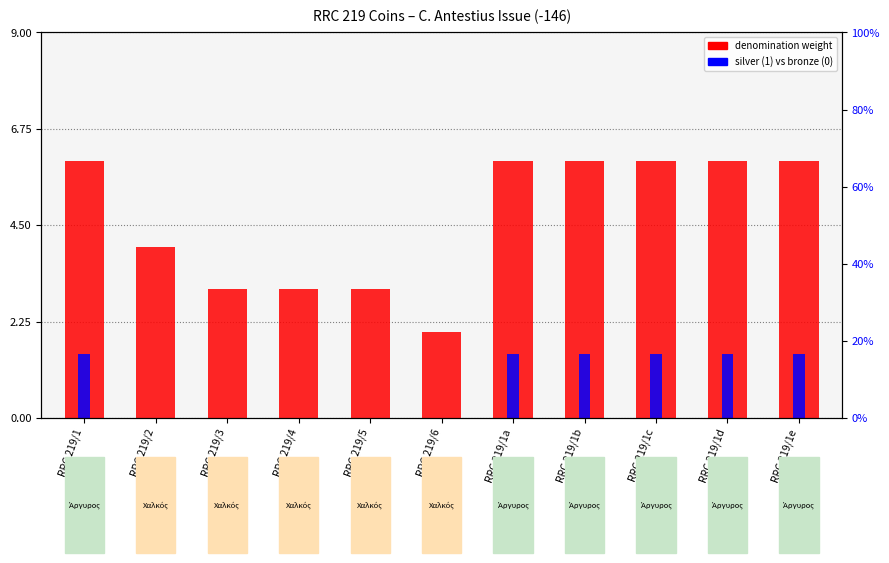

Reading left to right, extract all data points from this chart.

denomination weight: RRC 219/1=6.0	RRC 219/2=4.0	RRC 219/3=3.0	RRC 219/4=3.0	RRC 219/5=3.0	RRC 219/6=2.0	RRC 219/1a=6.0	RRC 219/1b=6.0	RRC 219/1c=6.0	RRC 219/1d=6.0	RRC 219/1e=6.0
silver (1) vs bronze (0): RRC 219/1=1.5	RRC 219/2=0.0	RRC 219/3=0.0	RRC 219/4=0.0	RRC 219/5=0.0	RRC 219/6=0.0	RRC 219/1a=1.5	RRC 219/1b=1.5	RRC 219/1c=1.5	RRC 219/1d=1.5	RRC 219/1e=1.5